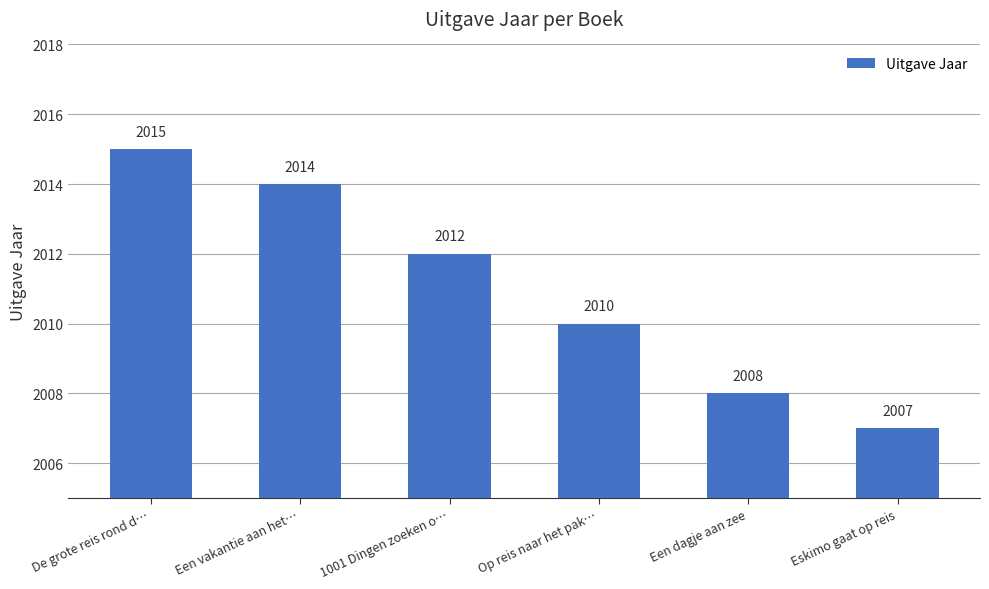

How many distinct data groups are displayed?

1